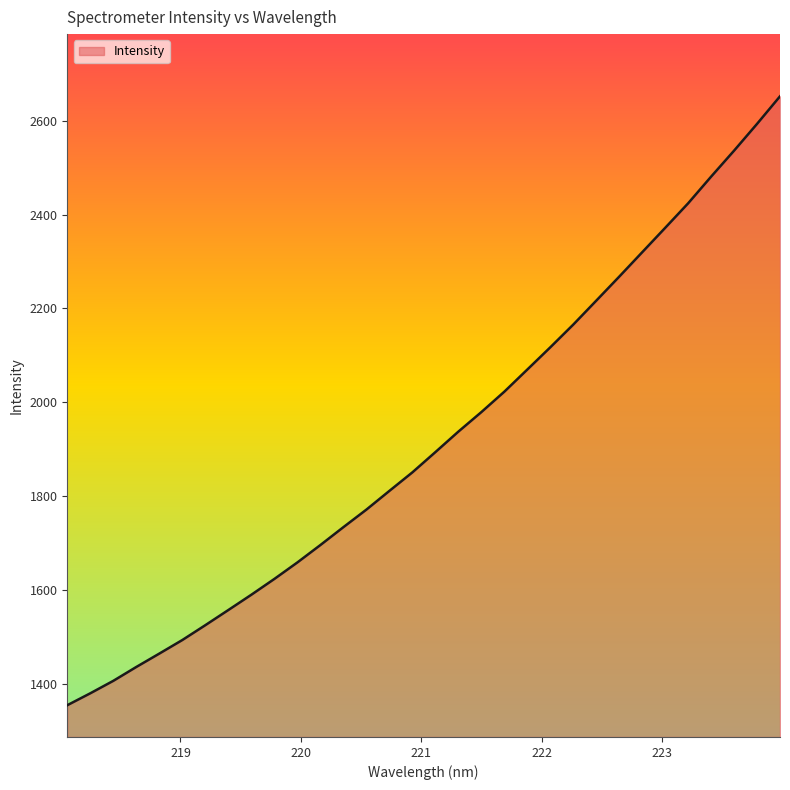

What is the difference between the maximum and second lowest values?

1272.6